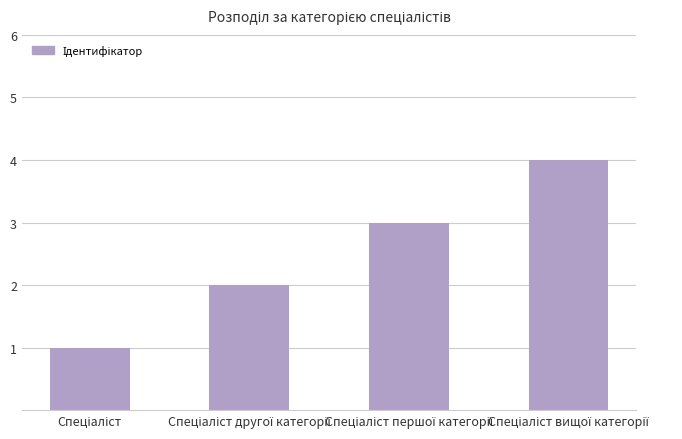

What is the difference between the maximum and minimum values?

3